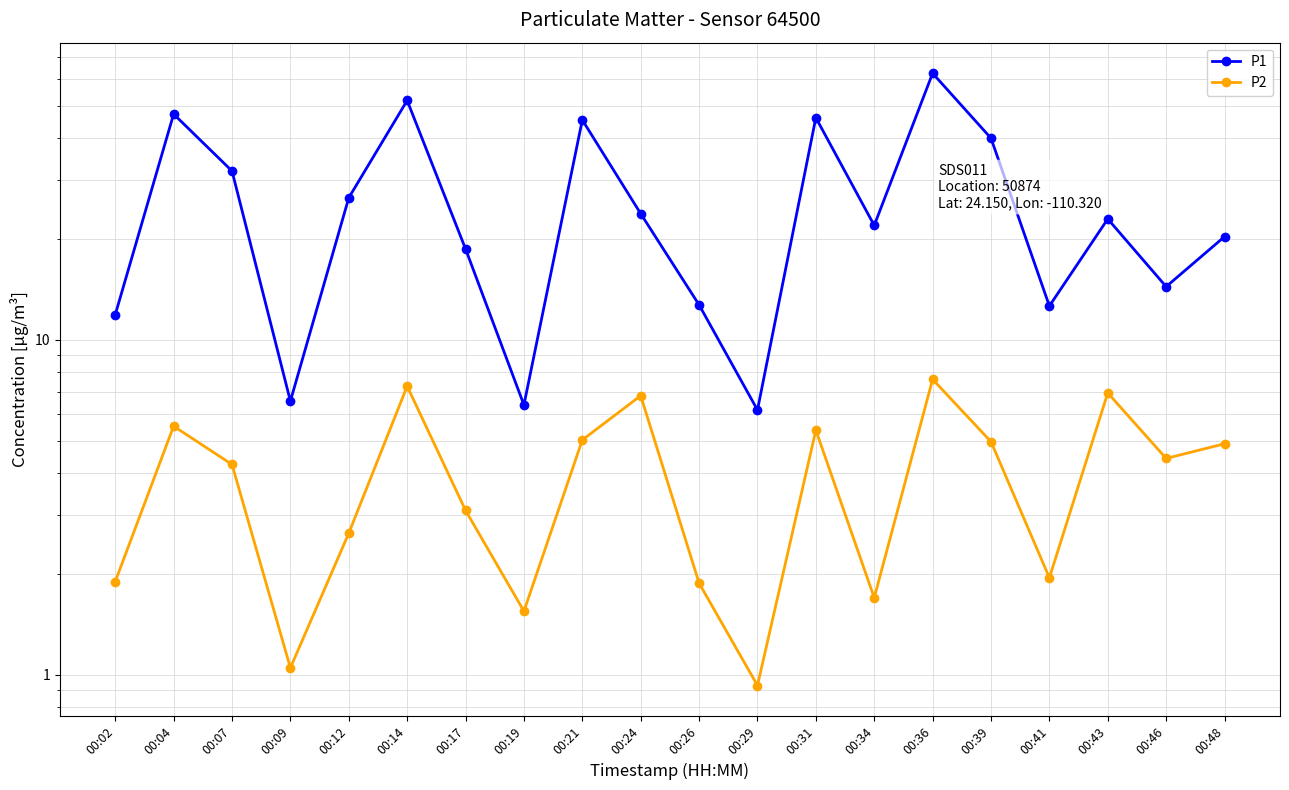

Reading right to left, list all the values displayed in this chart.

P1: 00:48=20.4	00:46=14.4	00:43=23.0	00:41=12.6	00:39=40.0	00:36=62.5	00:34=22.0	00:31=46.1	00:29=6.2	00:26=12.7	00:24=23.8	00:21=45.4	00:19=6.4	00:17=18.7	00:14=51.9	00:12=26.6	00:09=6.6	00:07=31.9	00:04=47.2	00:02=11.9
P2: 00:48=4.9	00:46=4.4	00:43=7.0	00:41=1.9	00:39=5.0	00:36=7.6	00:34=1.7	00:31=5.4	00:29=0.9	00:26=1.9	00:24=6.8	00:21=5.0	00:19=1.6	00:17=3.1	00:14=7.3	00:12=2.6	00:09=1.1	00:07=4.2	00:04=5.5	00:02=1.9